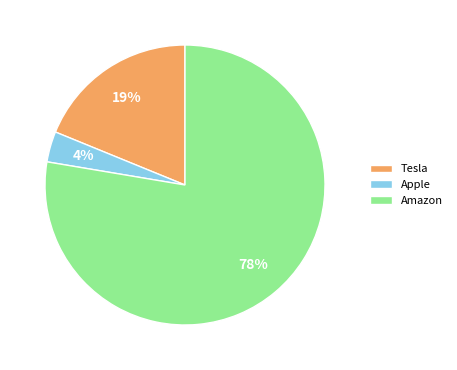

Which slice is the smallest?

Apple